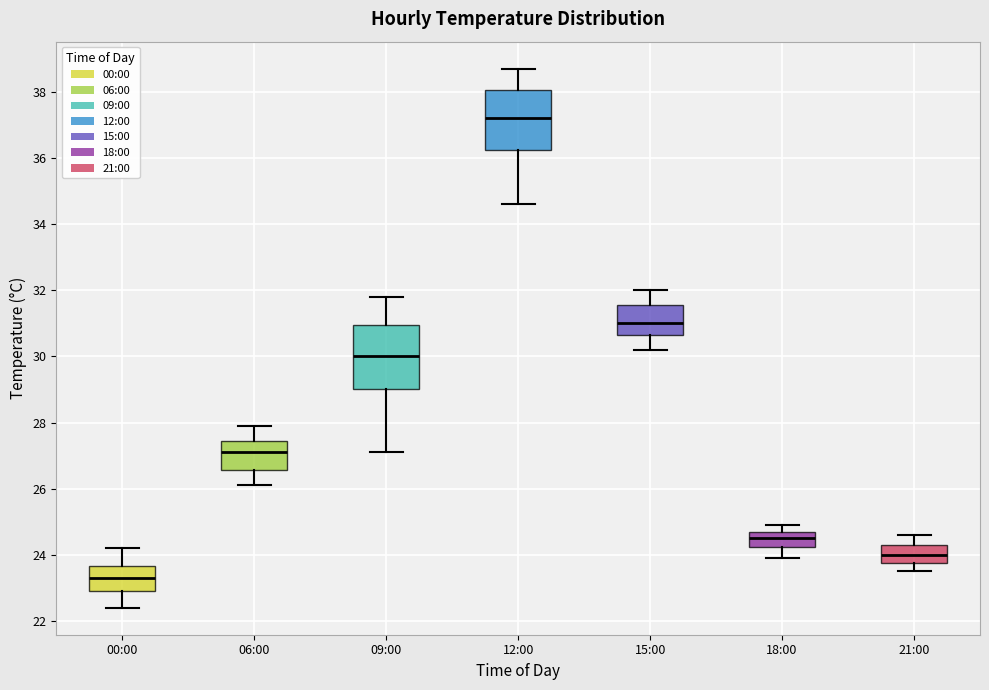

Which box has the lowest median line?

00:00